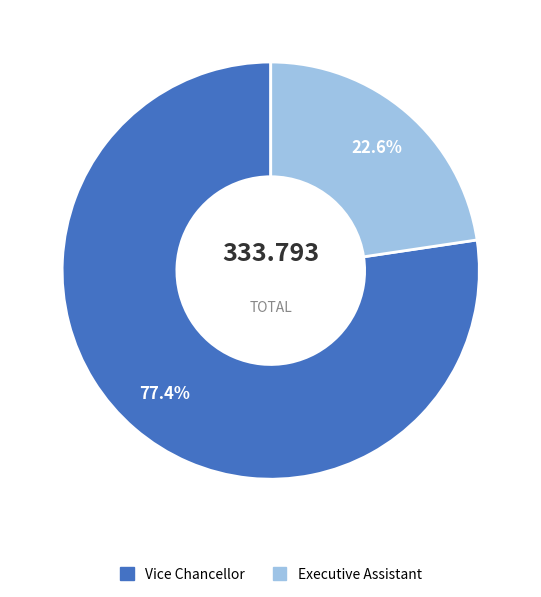

To the nearest percent, what portion does Executive Assistant represent?

23%